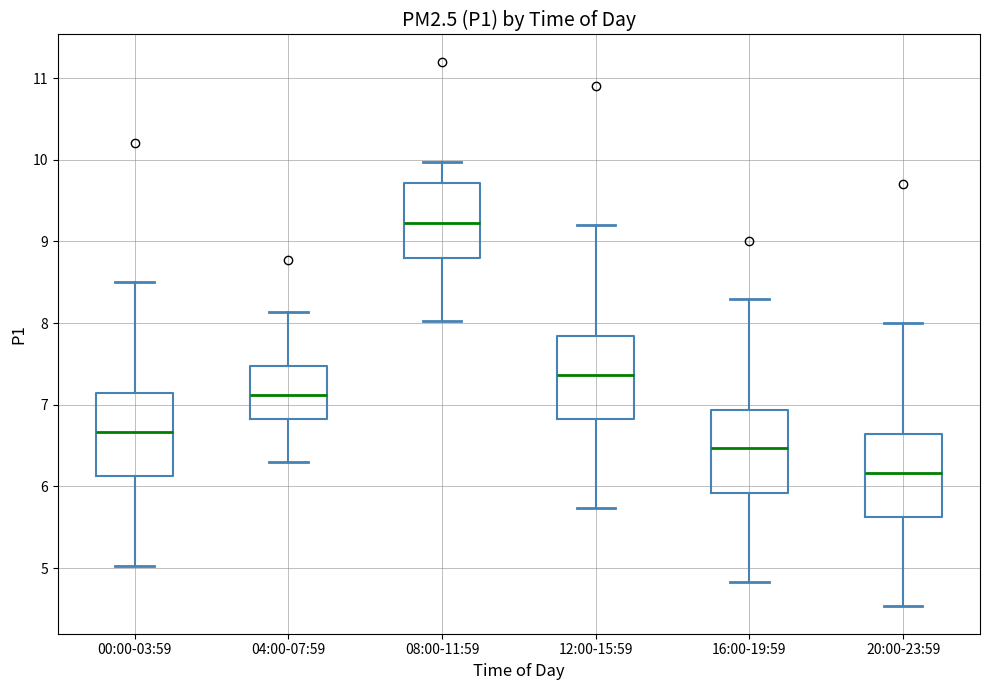

Where is the lower edge of the box for 12:00-15:59 on the y-axis? The values are not printed on the chart, so give them approximately, as read against the axis.

6.8